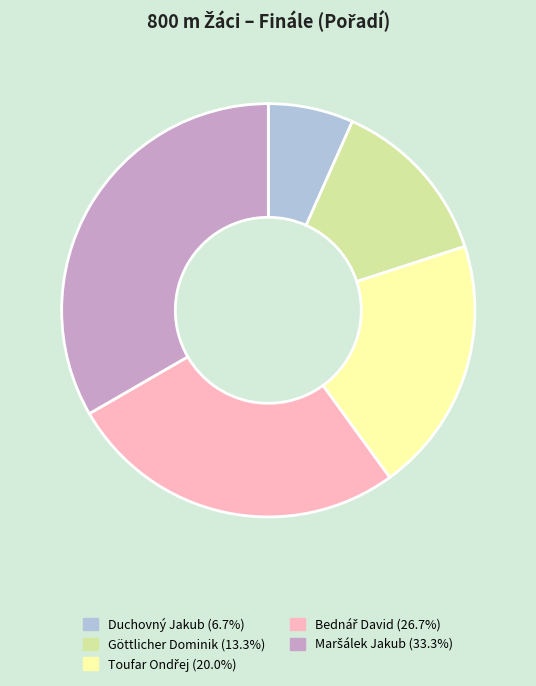

Do Göttlicher Dominik and Duchovný Jakub together represent more than half of the pie?

No